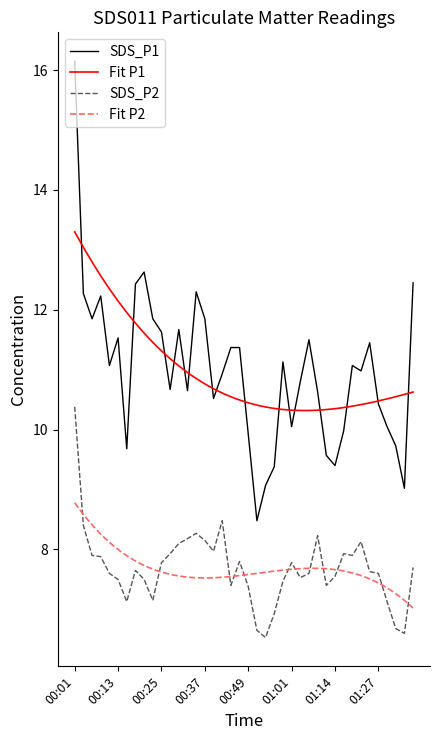

Which series changed the most between 00:06 and 00:35?

SDS_P1